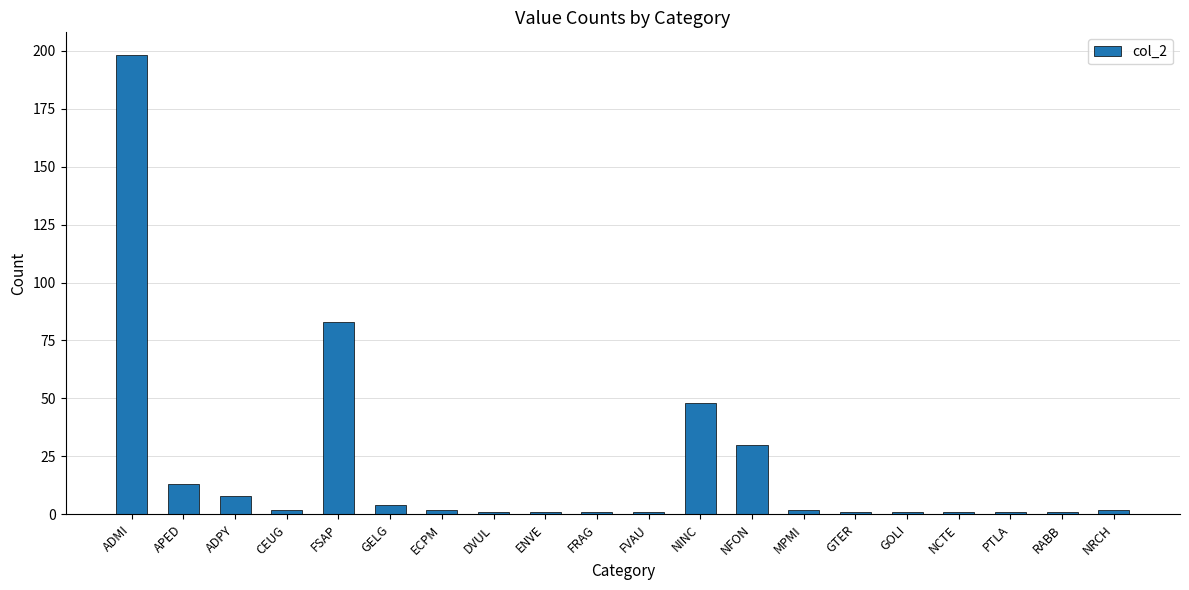

True or false: the data shows 198 at ADMI.

True